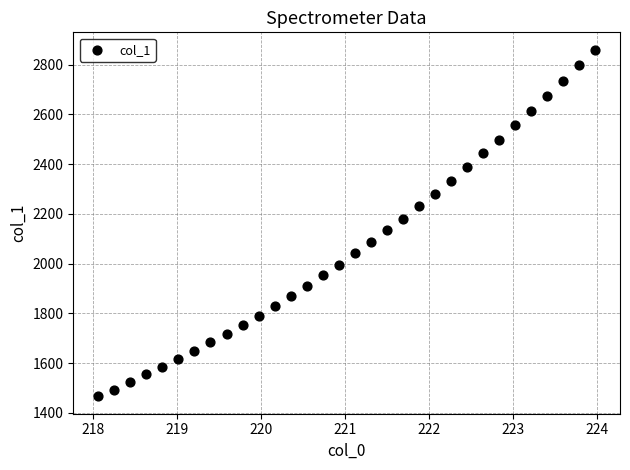

What is the range of Y values (max minus min)?

1393.3